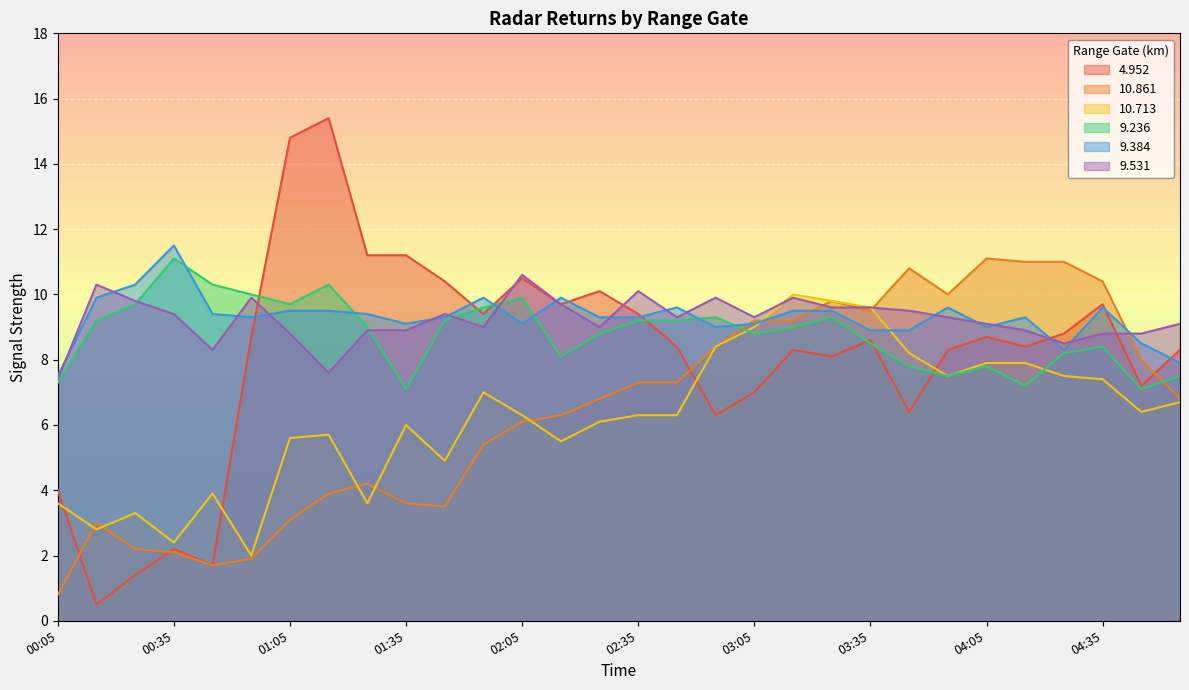

Is the value of 9.531 at 02:15 greater than the value of 9.236 at 04:45?

Yes